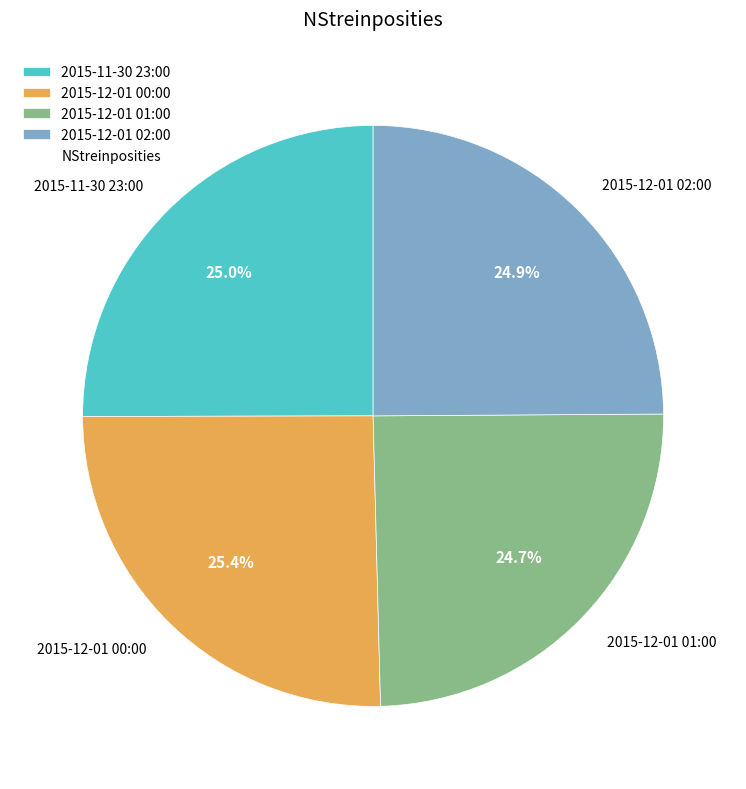

Approximately how many times larger is the value at 2015-11-30 23:00 compared to 2015-12-01 00:00?

1.0